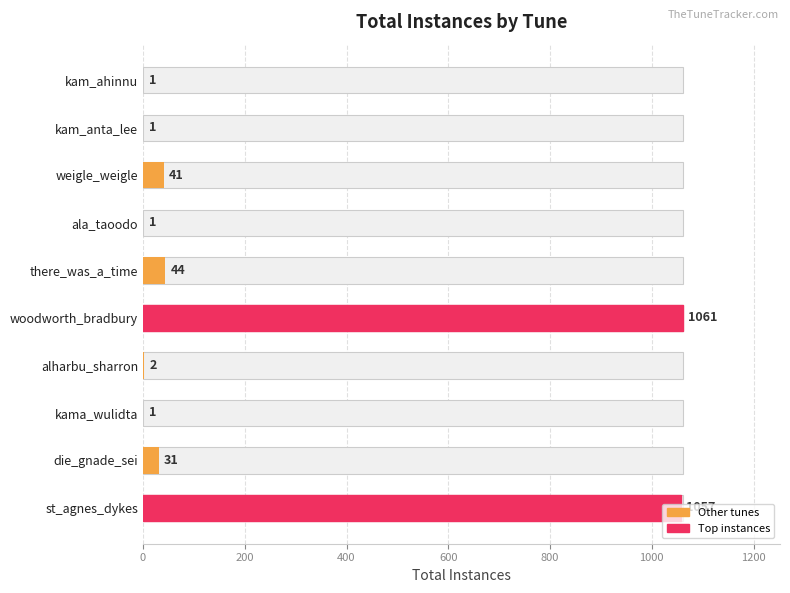

Reading left to right, what are all the values shown in this chart?

1	1	41	1	44	1061	2	1	31	1057